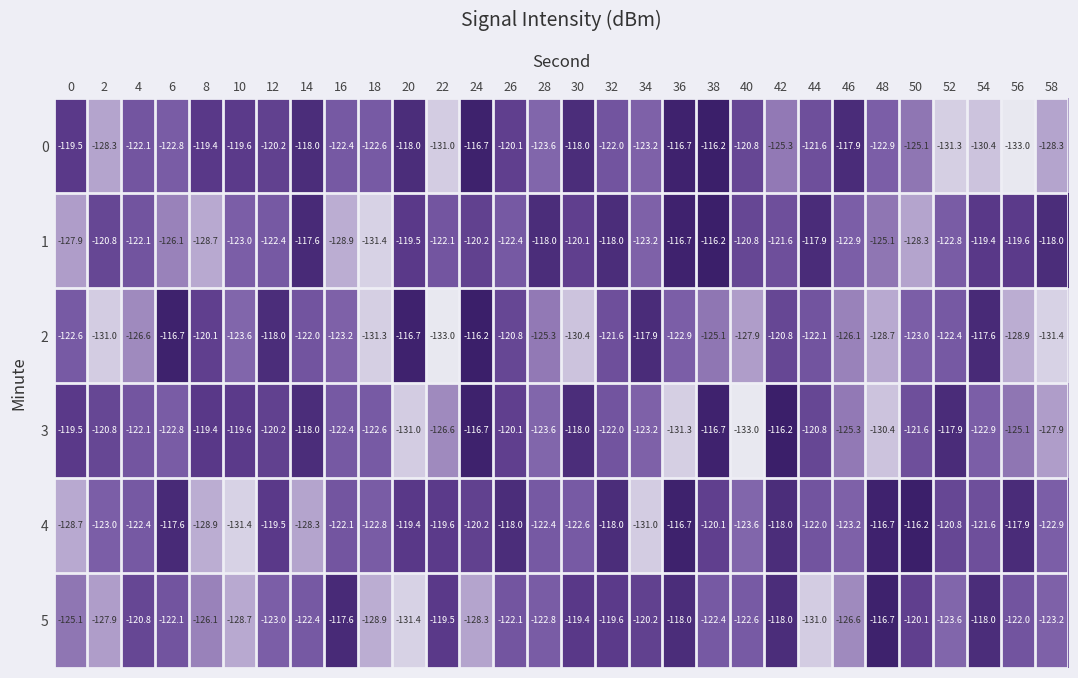

What is the difference between the maximum and second lowest values in the 1 series?

12.7